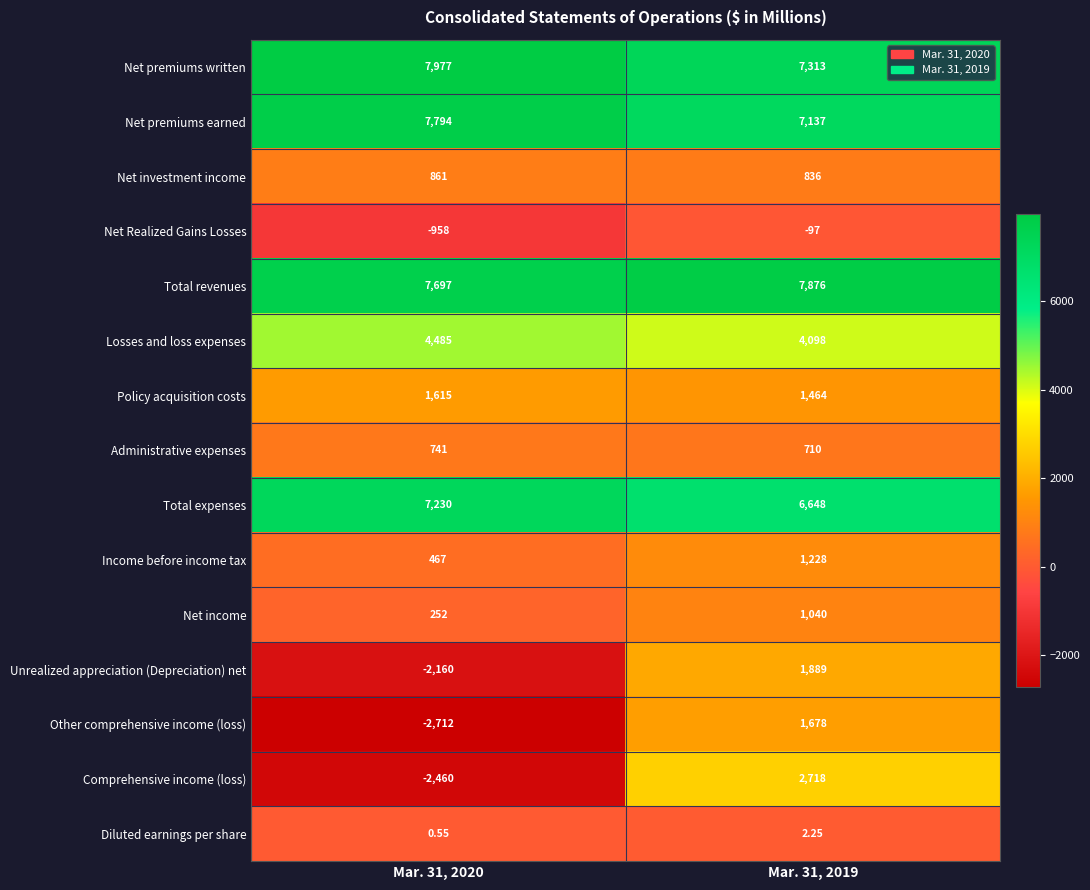

Rank the series at Mar. 31, 2020 from lowest to highest value.

Other comprehensive income (loss), Comprehensive income (loss), Unrealized appreciation (Depreciation) net, Net Realized Gains Losses, Diluted earnings per share, Net income, Income before income tax, Administrative expenses, Net investment income, Policy acquisition costs, Losses and loss expenses, Total expenses, Total revenues, Net premiums earned, Net premiums written